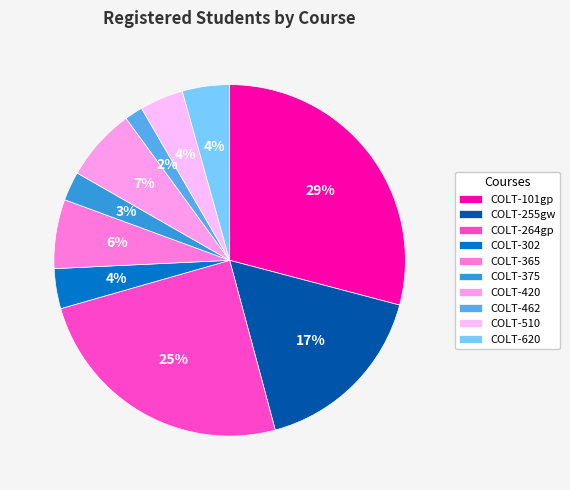

To the nearest percent, what portion does COLT-255gw represent?

17%